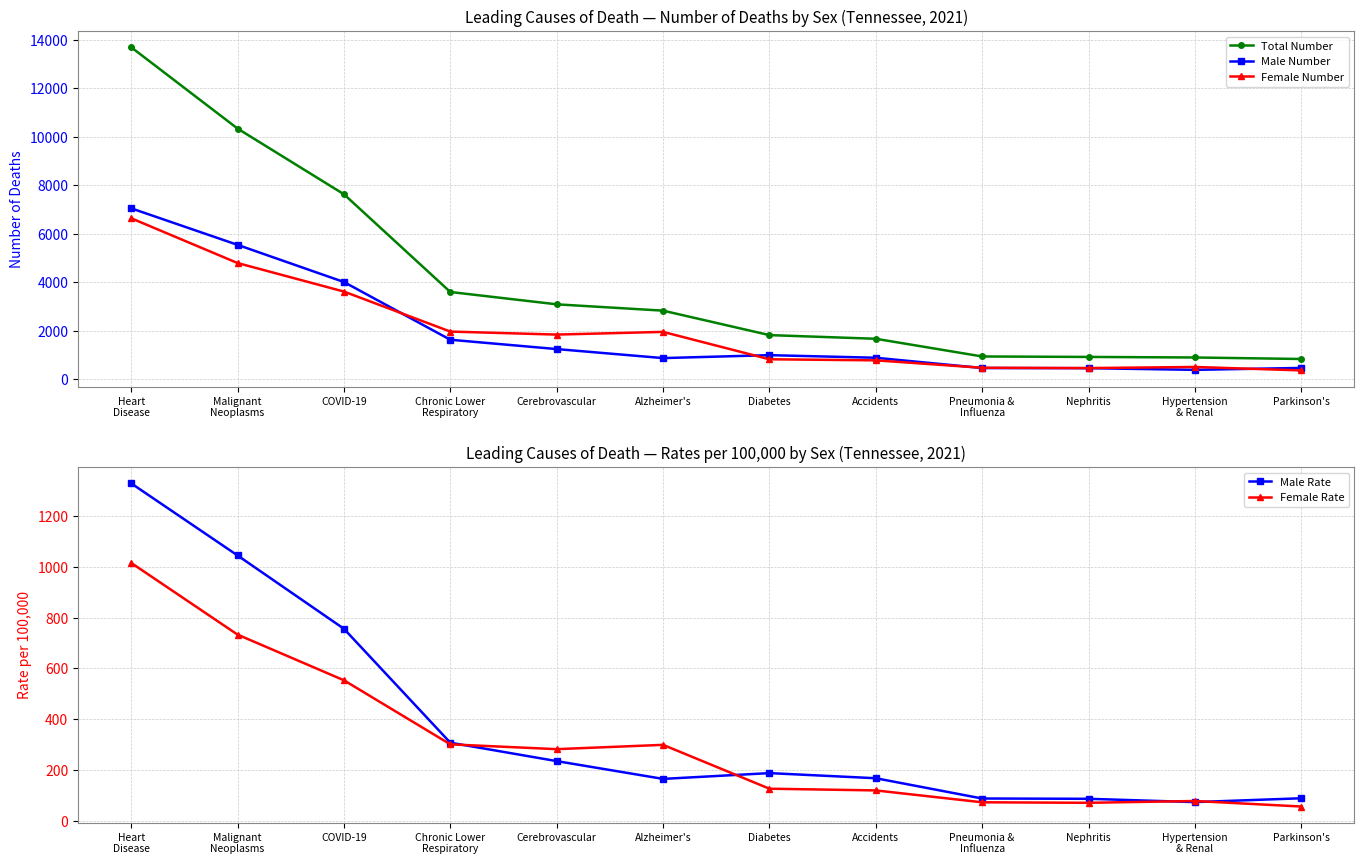

Reading left to right, extract all data points from this chart.

Total Number: 13698.0	10344.0	7634.0	3603.0	3094.0	2833.0	1824.0	1673.0	943.0	924.0	901.0	839.0
Male Number: 7054.0	5547.0	4014.0	1633.0	1248.0	876.0	997.0	890.0	466.0	460.0	391.0	471.0
Female Number: 6644.0	4797.0	3620.0	1970.0	1846.0	1957.0	827.0	783.0	477.0	464.0	510.0	368.0
Male Rate: 1328.6	1044.7	756.0	307.6	235.1	165.0	187.8	167.6	87.8	86.6	73.6	88.7
Female Rate: 1015.3	733.1	553.2	301.1	282.1	299.1	126.4	119.7	72.9	70.9	77.9	56.2